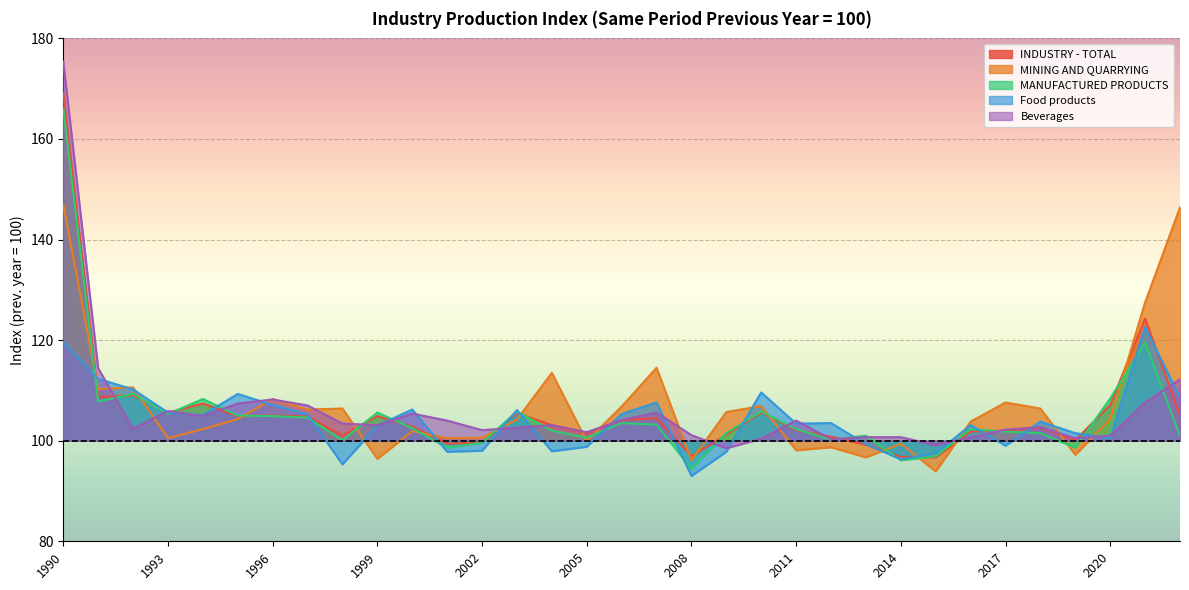

What is the average value of the Food products series?

103.9